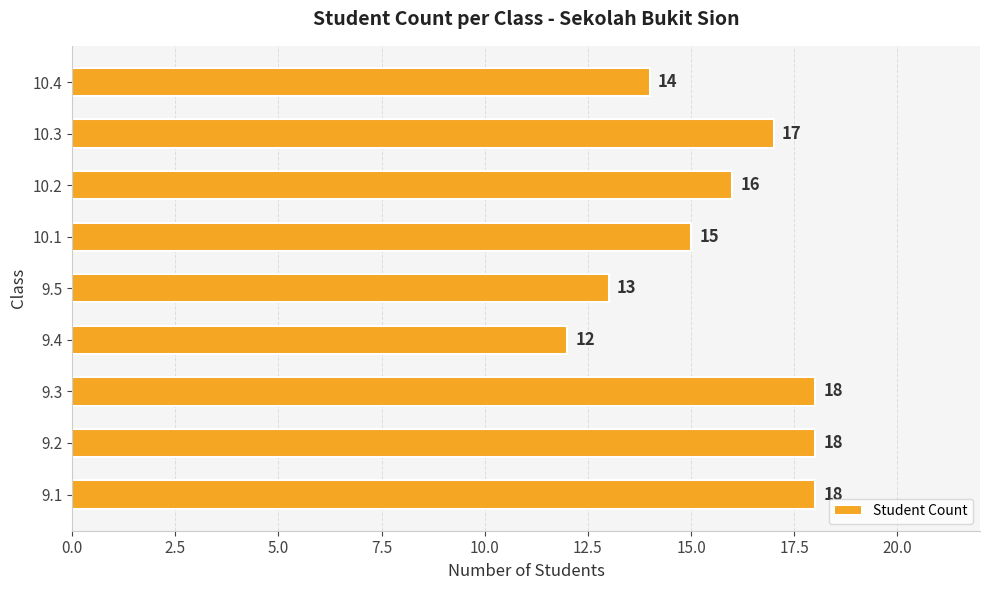

Reading bottom to top, transcribe all the data shown in this chart.

9.1=18	9.2=18	9.3=18	9.4=12	9.5=13	10.1=15	10.2=16	10.3=17	10.4=14